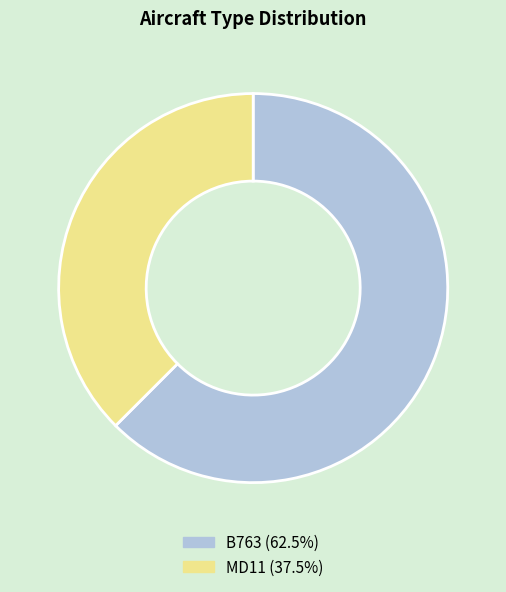

The MD11 slice represents 38% of the pie. True or false?

True